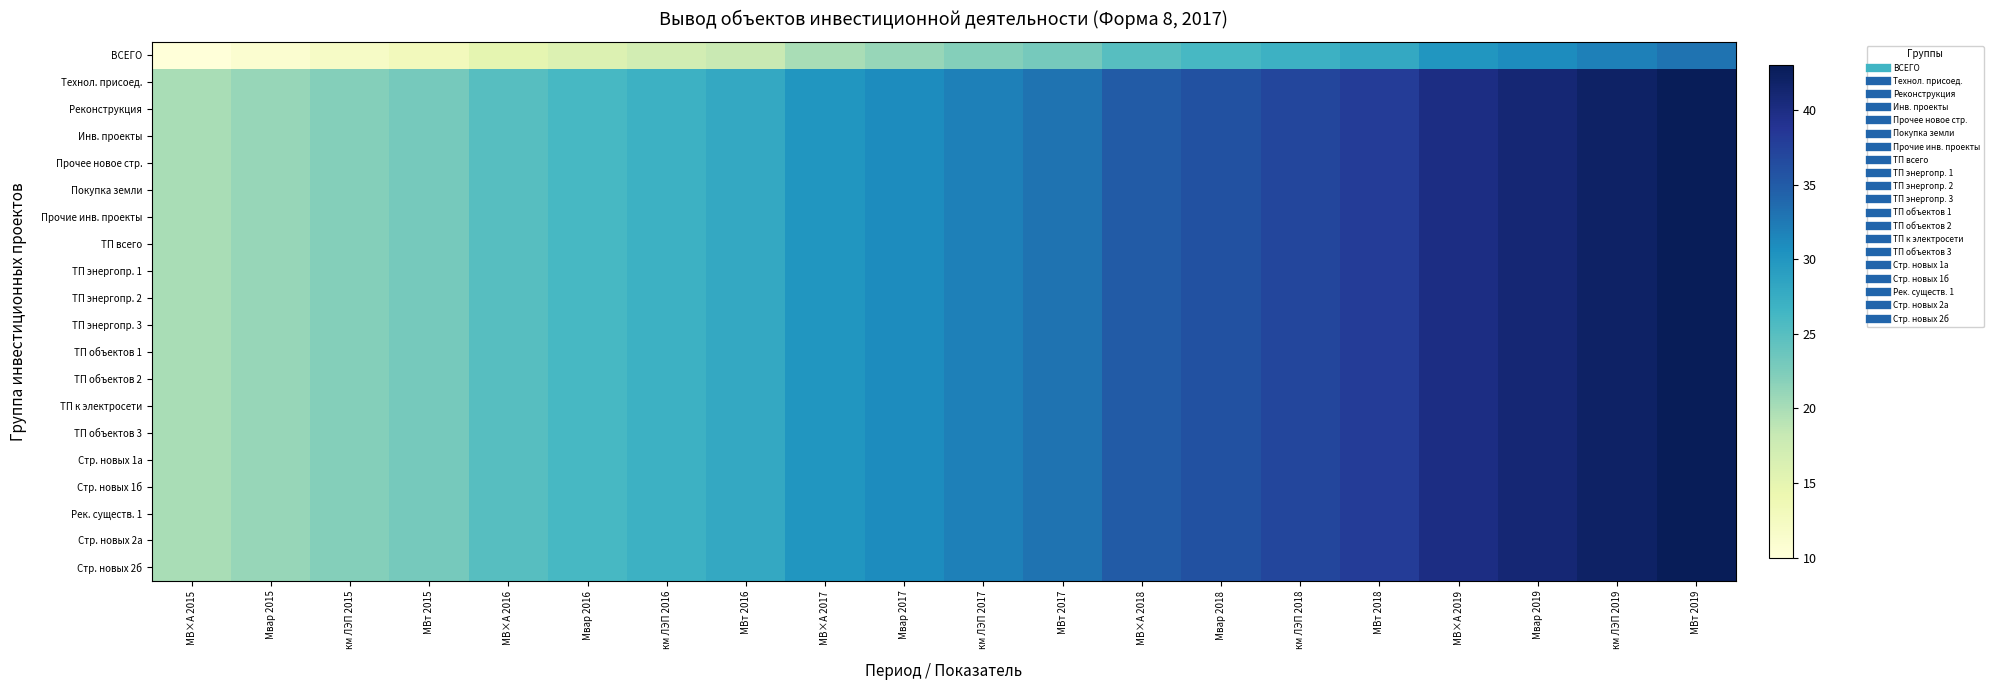

Reading right to left, extract all data points from this chart.

ВСЕГО: МВт 2019=33	км ЛЭП 2019=32	Мвар 2019=31	МВ×А 2019=30	МВт 2018=28	км ЛЭП 2018=27	Мвар 2018=26	МВ×А 2018=25	МВт 2017=23	км ЛЭП 2017=22	Мвар 2017=21	МВ×А 2017=20	МВт 2016=18	км ЛЭП 2016=17	Мвар 2016=16	МВ×А 2016=15	МВт 2015=13	км ЛЭП 2015=12	Мвар 2015=11	МВ×А 2015=10
Технол. присоед.: МВт 2019=43	км ЛЭП 2019=42	Мвар 2019=41	МВ×А 2019=40	МВт 2018=38	км ЛЭП 2018=37	Мвар 2018=36	МВ×А 2018=35	МВт 2017=33	км ЛЭП 2017=32	Мвар 2017=31	МВ×А 2017=30	МВт 2016=28	км ЛЭП 2016=27	Мвар 2016=26	МВ×А 2016=25	МВт 2015=23	км ЛЭП 2015=22	Мвар 2015=21	МВ×А 2015=20
Реконструкция: МВт 2019=43	км ЛЭП 2019=42	Мвар 2019=41	МВ×А 2019=40	МВт 2018=38	км ЛЭП 2018=37	Мвар 2018=36	МВ×А 2018=35	МВт 2017=33	км ЛЭП 2017=32	Мвар 2017=31	МВ×А 2017=30	МВт 2016=28	км ЛЭП 2016=27	Мвар 2016=26	МВ×А 2016=25	МВт 2015=23	км ЛЭП 2015=22	Мвар 2015=21	МВ×А 2015=20
Инв. проекты: МВт 2019=43	км ЛЭП 2019=42	Мвар 2019=41	МВ×А 2019=40	МВт 2018=38	км ЛЭП 2018=37	Мвар 2018=36	МВ×А 2018=35	МВт 2017=33	км ЛЭП 2017=32	Мвар 2017=31	МВ×А 2017=30	МВт 2016=28	км ЛЭП 2016=27	Мвар 2016=26	МВ×А 2016=25	МВт 2015=23	км ЛЭП 2015=22	Мвар 2015=21	МВ×А 2015=20
Прочее новое стр.: МВт 2019=43	км ЛЭП 2019=42	Мвар 2019=41	МВ×А 2019=40	МВт 2018=38	км ЛЭП 2018=37	Мвар 2018=36	МВ×А 2018=35	МВт 2017=33	км ЛЭП 2017=32	Мвар 2017=31	МВ×А 2017=30	МВт 2016=28	км ЛЭП 2016=27	Мвар 2016=26	МВ×А 2016=25	МВт 2015=23	км ЛЭП 2015=22	Мвар 2015=21	МВ×А 2015=20
Покупка земли: МВт 2019=43	км ЛЭП 2019=42	Мвар 2019=41	МВ×А 2019=40	МВт 2018=38	км ЛЭП 2018=37	Мвар 2018=36	МВ×А 2018=35	МВт 2017=33	км ЛЭП 2017=32	Мвар 2017=31	МВ×А 2017=30	МВт 2016=28	км ЛЭП 2016=27	Мвар 2016=26	МВ×А 2016=25	МВт 2015=23	км ЛЭП 2015=22	Мвар 2015=21	МВ×А 2015=20
Прочие инв. проекты: МВт 2019=43	км ЛЭП 2019=42	Мвар 2019=41	МВ×А 2019=40	МВт 2018=38	км ЛЭП 2018=37	Мвар 2018=36	МВ×А 2018=35	МВт 2017=33	км ЛЭП 2017=32	Мвар 2017=31	МВ×А 2017=30	МВт 2016=28	км ЛЭП 2016=27	Мвар 2016=26	МВ×А 2016=25	МВт 2015=23	км ЛЭП 2015=22	Мвар 2015=21	МВ×А 2015=20
ТП всего: МВт 2019=43	км ЛЭП 2019=42	Мвар 2019=41	МВ×А 2019=40	МВт 2018=38	км ЛЭП 2018=37	Мвар 2018=36	МВ×А 2018=35	МВт 2017=33	км ЛЭП 2017=32	Мвар 2017=31	МВ×А 2017=30	МВт 2016=28	км ЛЭП 2016=27	Мвар 2016=26	МВ×А 2016=25	МВт 2015=23	км ЛЭП 2015=22	Мвар 2015=21	МВ×А 2015=20
ТП энергопр. 1: МВт 2019=43	км ЛЭП 2019=42	Мвар 2019=41	МВ×А 2019=40	МВт 2018=38	км ЛЭП 2018=37	Мвар 2018=36	МВ×А 2018=35	МВт 2017=33	км ЛЭП 2017=32	Мвар 2017=31	МВ×А 2017=30	МВт 2016=28	км ЛЭП 2016=27	Мвар 2016=26	МВ×А 2016=25	МВт 2015=23	км ЛЭП 2015=22	Мвар 2015=21	МВ×А 2015=20
ТП энергопр. 2: МВт 2019=43	км ЛЭП 2019=42	Мвар 2019=41	МВ×А 2019=40	МВт 2018=38	км ЛЭП 2018=37	Мвар 2018=36	МВ×А 2018=35	МВт 2017=33	км ЛЭП 2017=32	Мвар 2017=31	МВ×А 2017=30	МВт 2016=28	км ЛЭП 2016=27	Мвар 2016=26	МВ×А 2016=25	МВт 2015=23	км ЛЭП 2015=22	Мвар 2015=21	МВ×А 2015=20
ТП энергопр. 3: МВт 2019=43	км ЛЭП 2019=42	Мвар 2019=41	МВ×А 2019=40	МВт 2018=38	км ЛЭП 2018=37	Мвар 2018=36	МВ×А 2018=35	МВт 2017=33	км ЛЭП 2017=32	Мвар 2017=31	МВ×А 2017=30	МВт 2016=28	км ЛЭП 2016=27	Мвар 2016=26	МВ×А 2016=25	МВт 2015=23	км ЛЭП 2015=22	Мвар 2015=21	МВ×А 2015=20
ТП объектов 1: МВт 2019=43	км ЛЭП 2019=42	Мвар 2019=41	МВ×А 2019=40	МВт 2018=38	км ЛЭП 2018=37	Мвар 2018=36	МВ×А 2018=35	МВт 2017=33	км ЛЭП 2017=32	Мвар 2017=31	МВ×А 2017=30	МВт 2016=28	км ЛЭП 2016=27	Мвар 2016=26	МВ×А 2016=25	МВт 2015=23	км ЛЭП 2015=22	Мвар 2015=21	МВ×А 2015=20
ТП объектов 2: МВт 2019=43	км ЛЭП 2019=42	Мвар 2019=41	МВ×А 2019=40	МВт 2018=38	км ЛЭП 2018=37	Мвар 2018=36	МВ×А 2018=35	МВт 2017=33	км ЛЭП 2017=32	Мвар 2017=31	МВ×А 2017=30	МВт 2016=28	км ЛЭП 2016=27	Мвар 2016=26	МВ×А 2016=25	МВт 2015=23	км ЛЭП 2015=22	Мвар 2015=21	МВ×А 2015=20
ТП к электросети: МВт 2019=43	км ЛЭП 2019=42	Мвар 2019=41	МВ×А 2019=40	МВт 2018=38	км ЛЭП 2018=37	Мвар 2018=36	МВ×А 2018=35	МВт 2017=33	км ЛЭП 2017=32	Мвар 2017=31	МВ×А 2017=30	МВт 2016=28	км ЛЭП 2016=27	Мвар 2016=26	МВ×А 2016=25	МВт 2015=23	км ЛЭП 2015=22	Мвар 2015=21	МВ×А 2015=20
ТП объектов 3: МВт 2019=43	км ЛЭП 2019=42	Мвар 2019=41	МВ×А 2019=40	МВт 2018=38	км ЛЭП 2018=37	Мвар 2018=36	МВ×А 2018=35	МВт 2017=33	км ЛЭП 2017=32	Мвар 2017=31	МВ×А 2017=30	МВт 2016=28	км ЛЭП 2016=27	Мвар 2016=26	МВ×А 2016=25	МВт 2015=23	км ЛЭП 2015=22	Мвар 2015=21	МВ×А 2015=20
Стр. новых 1а: МВт 2019=43	км ЛЭП 2019=42	Мвар 2019=41	МВ×А 2019=40	МВт 2018=38	км ЛЭП 2018=37	Мвар 2018=36	МВ×А 2018=35	МВт 2017=33	км ЛЭП 2017=32	Мвар 2017=31	МВ×А 2017=30	МВт 2016=28	км ЛЭП 2016=27	Мвар 2016=26	МВ×А 2016=25	МВт 2015=23	км ЛЭП 2015=22	Мвар 2015=21	МВ×А 2015=20
Стр. новых 1б: МВт 2019=43	км ЛЭП 2019=42	Мвар 2019=41	МВ×А 2019=40	МВт 2018=38	км ЛЭП 2018=37	Мвар 2018=36	МВ×А 2018=35	МВт 2017=33	км ЛЭП 2017=32	Мвар 2017=31	МВ×А 2017=30	МВт 2016=28	км ЛЭП 2016=27	Мвар 2016=26	МВ×А 2016=25	МВт 2015=23	км ЛЭП 2015=22	Мвар 2015=21	МВ×А 2015=20
Рек. существ. 1: МВт 2019=43	км ЛЭП 2019=42	Мвар 2019=41	МВ×А 2019=40	МВт 2018=38	км ЛЭП 2018=37	Мвар 2018=36	МВ×А 2018=35	МВт 2017=33	км ЛЭП 2017=32	Мвар 2017=31	МВ×А 2017=30	МВт 2016=28	км ЛЭП 2016=27	Мвар 2016=26	МВ×А 2016=25	МВт 2015=23	км ЛЭП 2015=22	Мвар 2015=21	МВ×А 2015=20
Стр. новых 2а: МВт 2019=43	км ЛЭП 2019=42	Мвар 2019=41	МВ×А 2019=40	МВт 2018=38	км ЛЭП 2018=37	Мвар 2018=36	МВ×А 2018=35	МВт 2017=33	км ЛЭП 2017=32	Мвар 2017=31	МВ×А 2017=30	МВт 2016=28	км ЛЭП 2016=27	Мвар 2016=26	МВ×А 2016=25	МВт 2015=23	км ЛЭП 2015=22	Мвар 2015=21	МВ×А 2015=20
Стр. новых 2б: МВт 2019=43	км ЛЭП 2019=42	Мвар 2019=41	МВ×А 2019=40	МВт 2018=38	км ЛЭП 2018=37	Мвар 2018=36	МВ×А 2018=35	МВт 2017=33	км ЛЭП 2017=32	Мвар 2017=31	МВ×А 2017=30	МВт 2016=28	км ЛЭП 2016=27	Мвар 2016=26	МВ×А 2016=25	МВт 2015=23	км ЛЭП 2015=22	Мвар 2015=21	МВ×А 2015=20